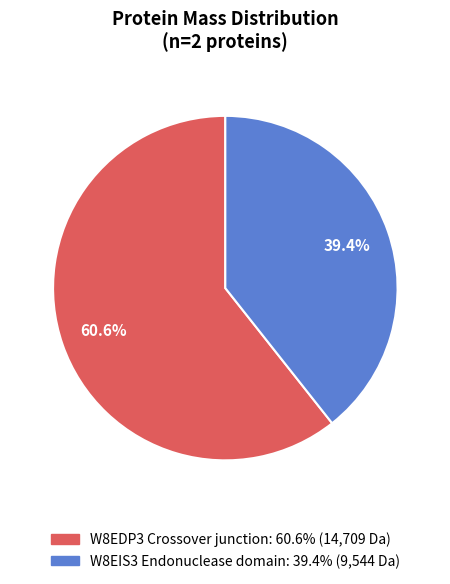

Is it true that W8EIS3 Endonuclease domain is 39% of the pie?

True